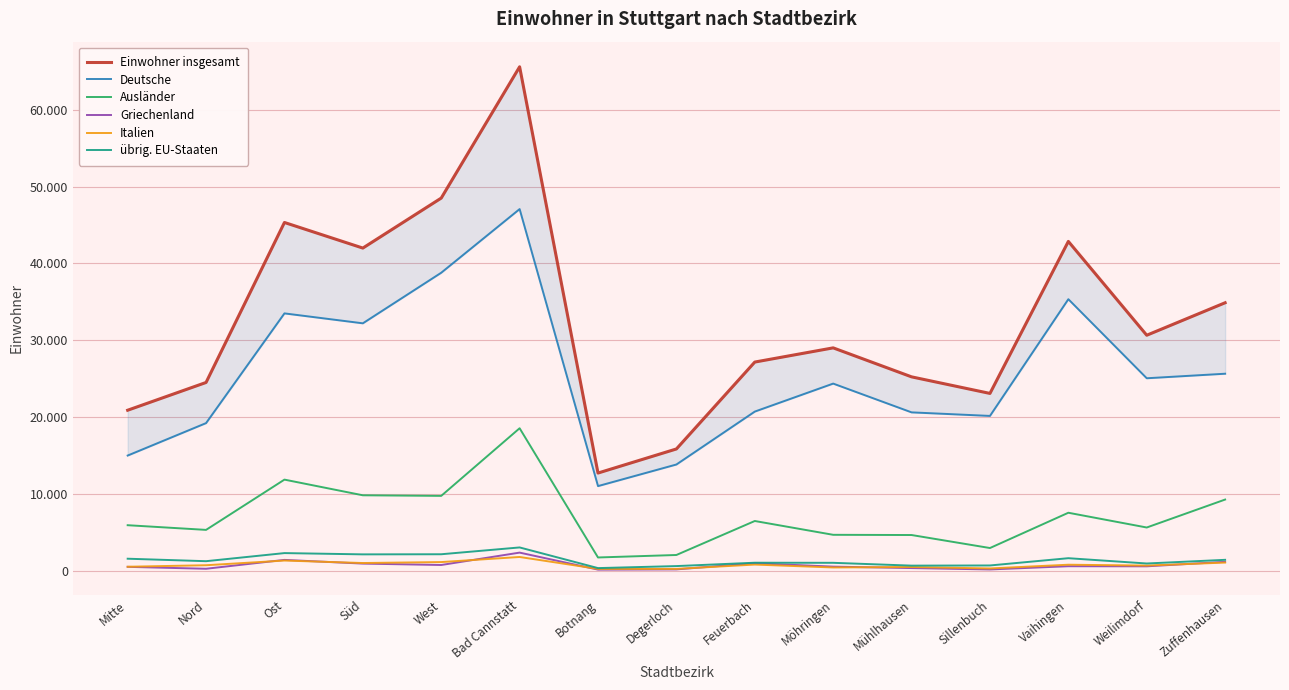

At which label is Ausländer closest to 10114?

Süd